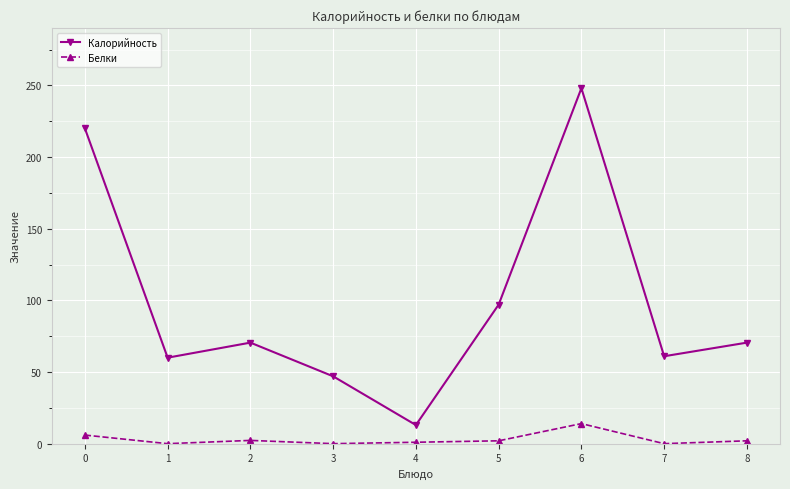

Is it true that Калорийность equals 61.0 at 7?

True